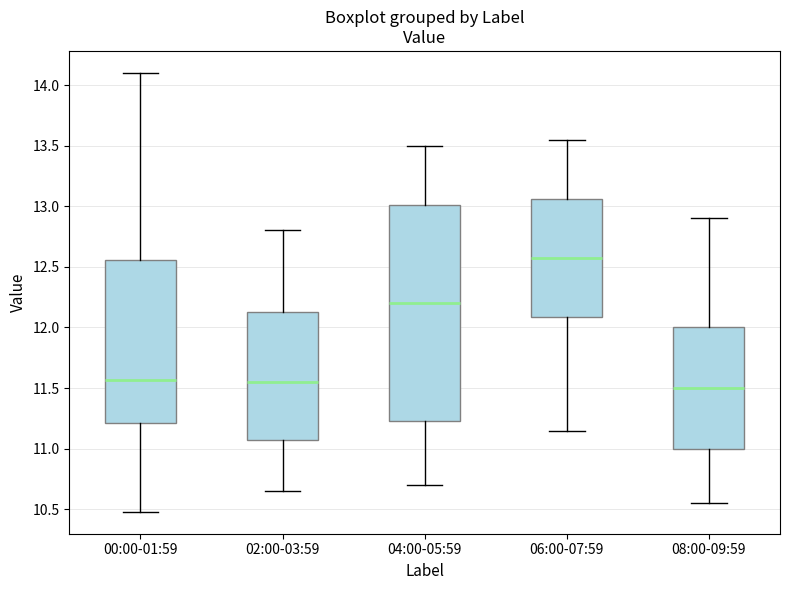

Comparing the boxes themselves (not the whiskers), which one is the tallest?

04:00-05:59